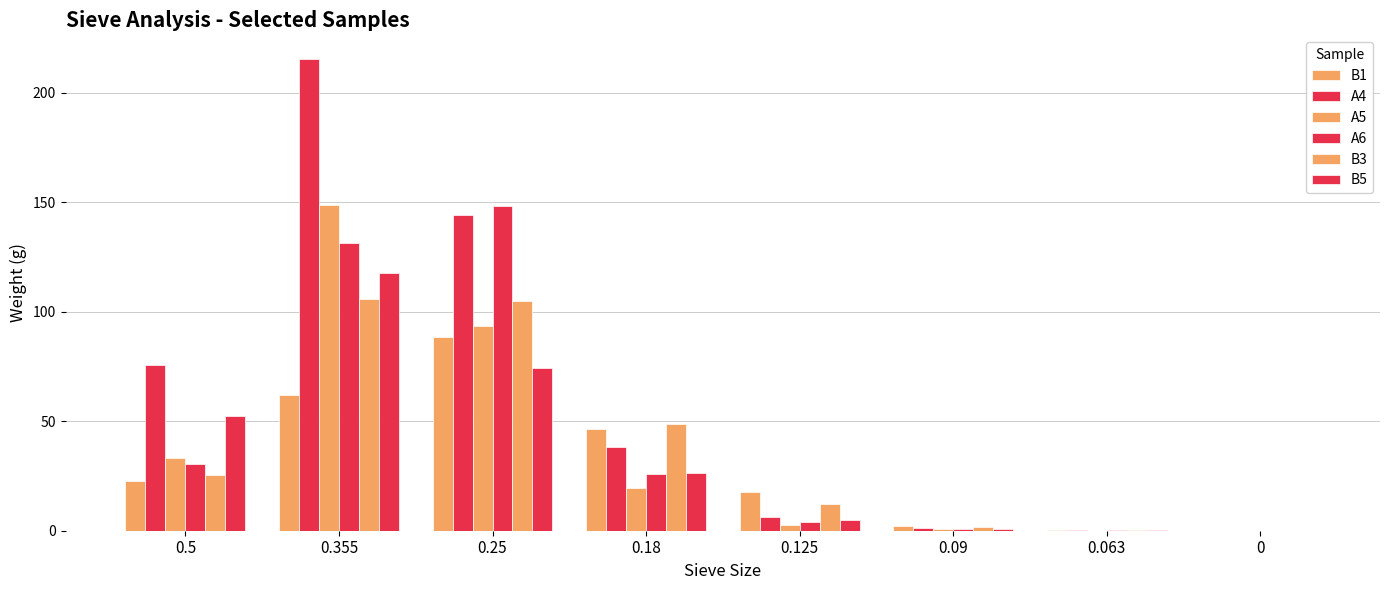

How many groups of bars are there?

8